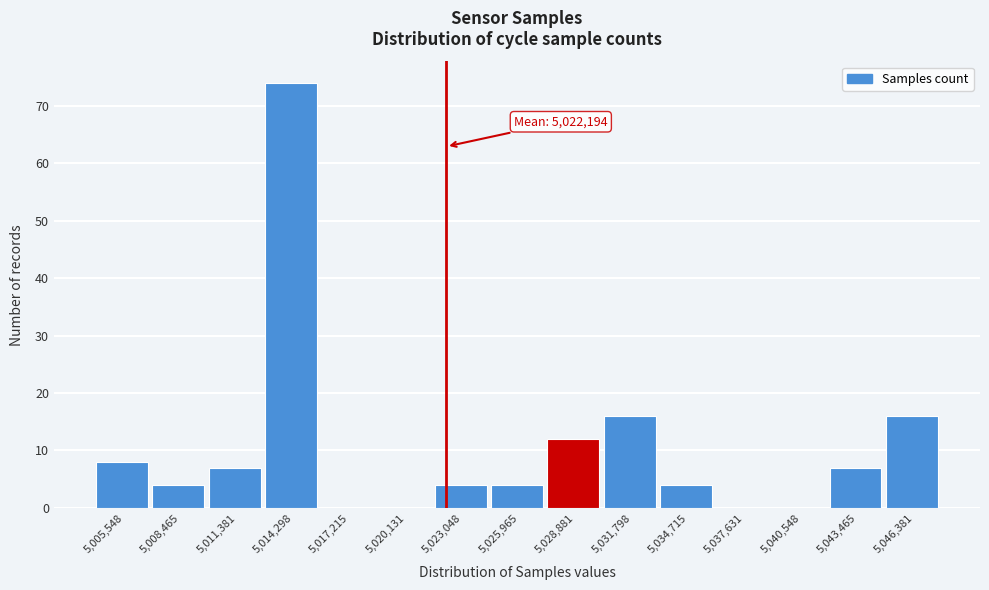

Over which range of the x-axis is the bar tallest?

5013000 to 5016000